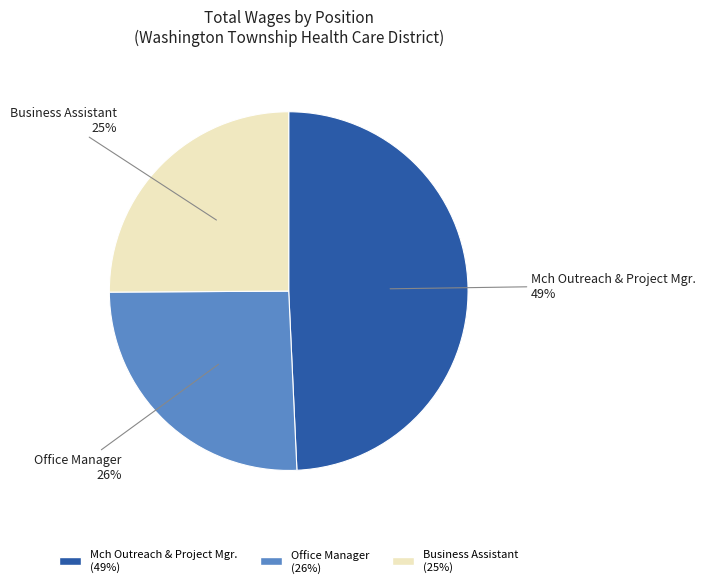

Is the sum of Office Manager and Mch Outreach & Project Mgr. greater than half?

Yes